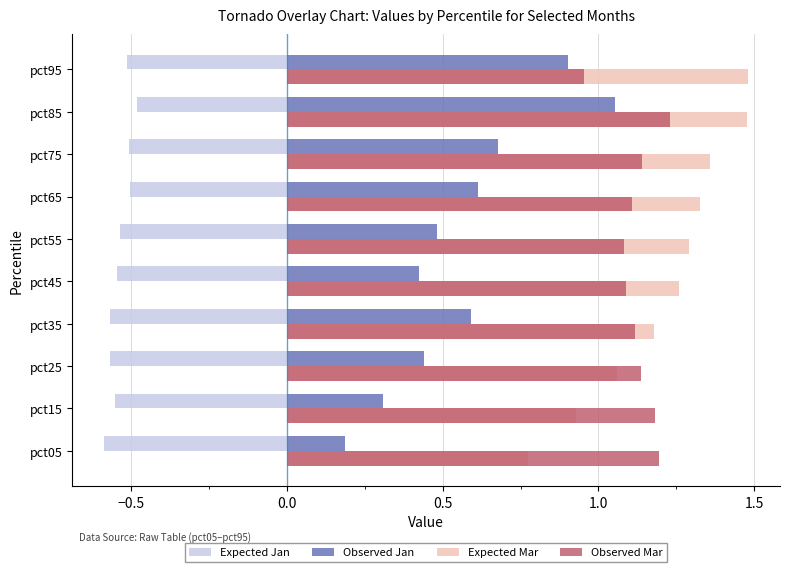

At which category is the sum across all series the highest?

pct85